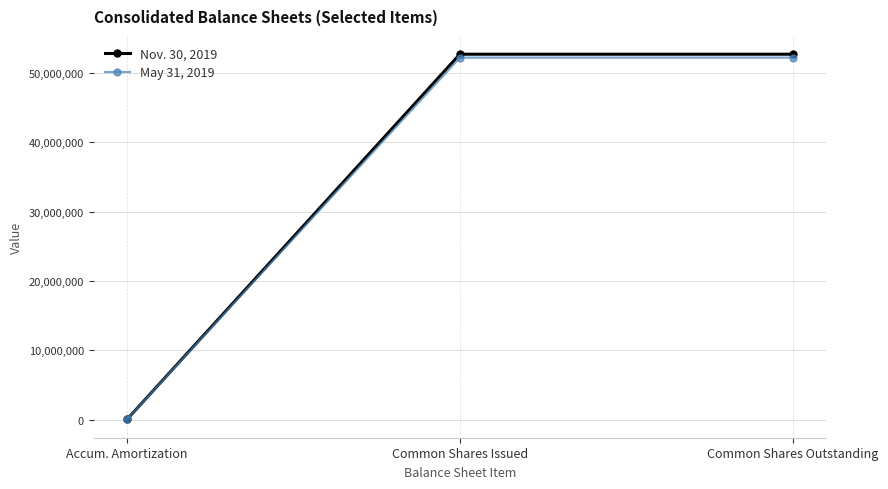

Reading left to right, what are all the values shown in this chart?

Nov. 30, 2019: 41923	52710633	52710633
May 31, 2019: 40835	52216589	52216589